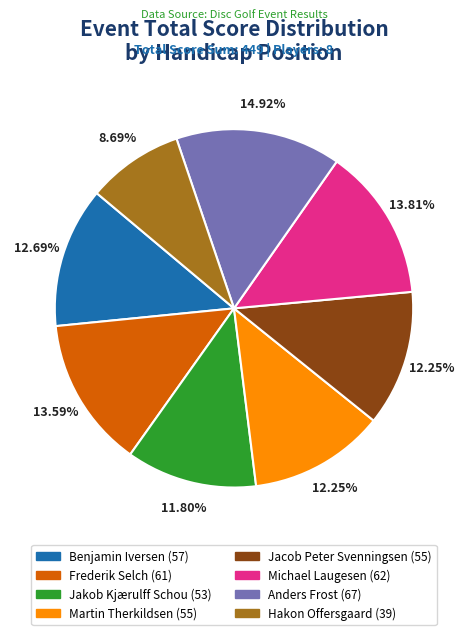

Does any single category account for the majority?

No